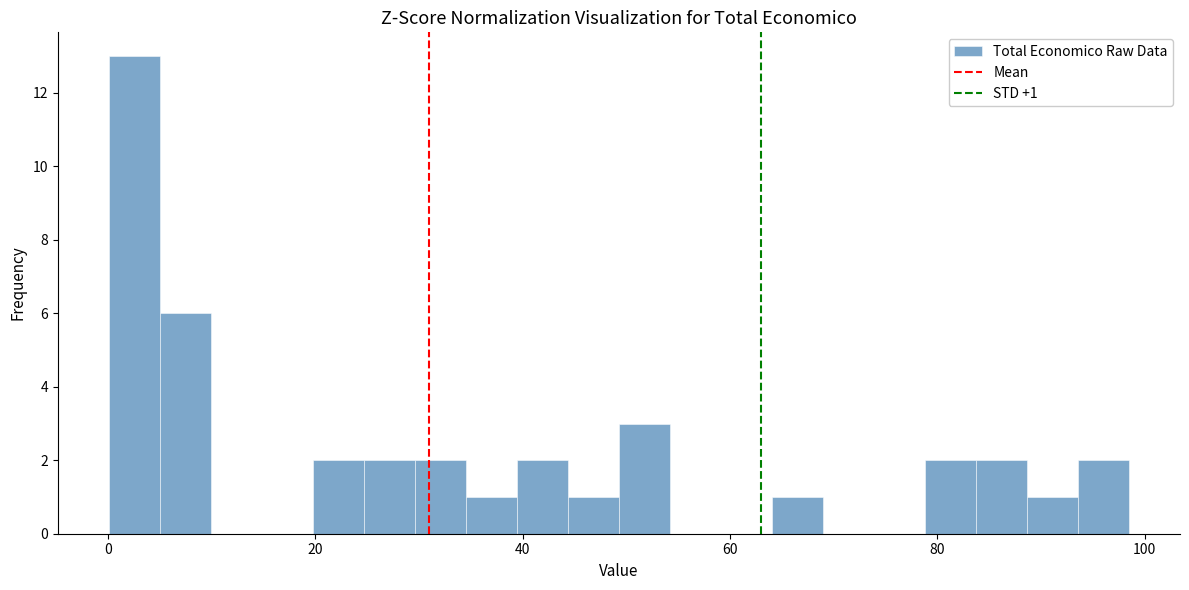

Around what value on the x-axis is the tallest bar? Give the approximate position of its centre, as read against the axis.

2